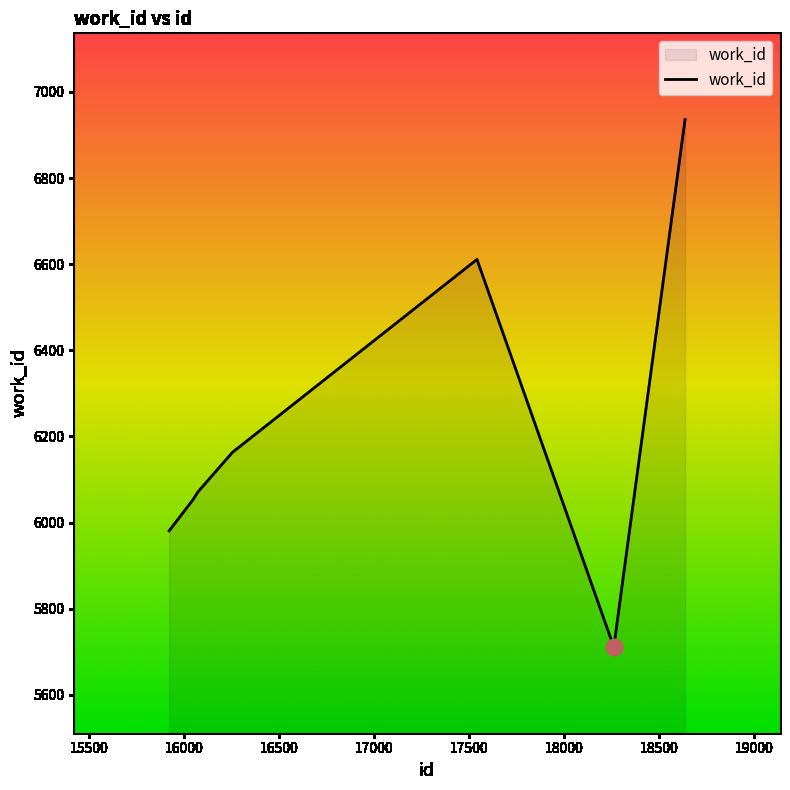

What is the greatest value displayed?

6936